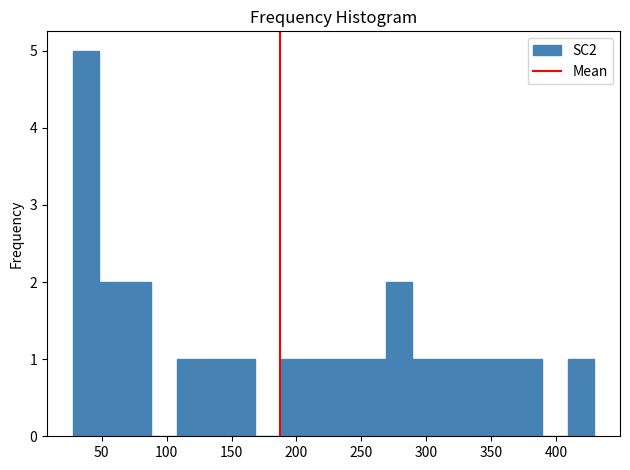

How tall is the bar that spans 270 to 290 on the x-axis? Neither the bar edges nor the heights are printed on the chart, so give them approximately, as read against the axes.

2